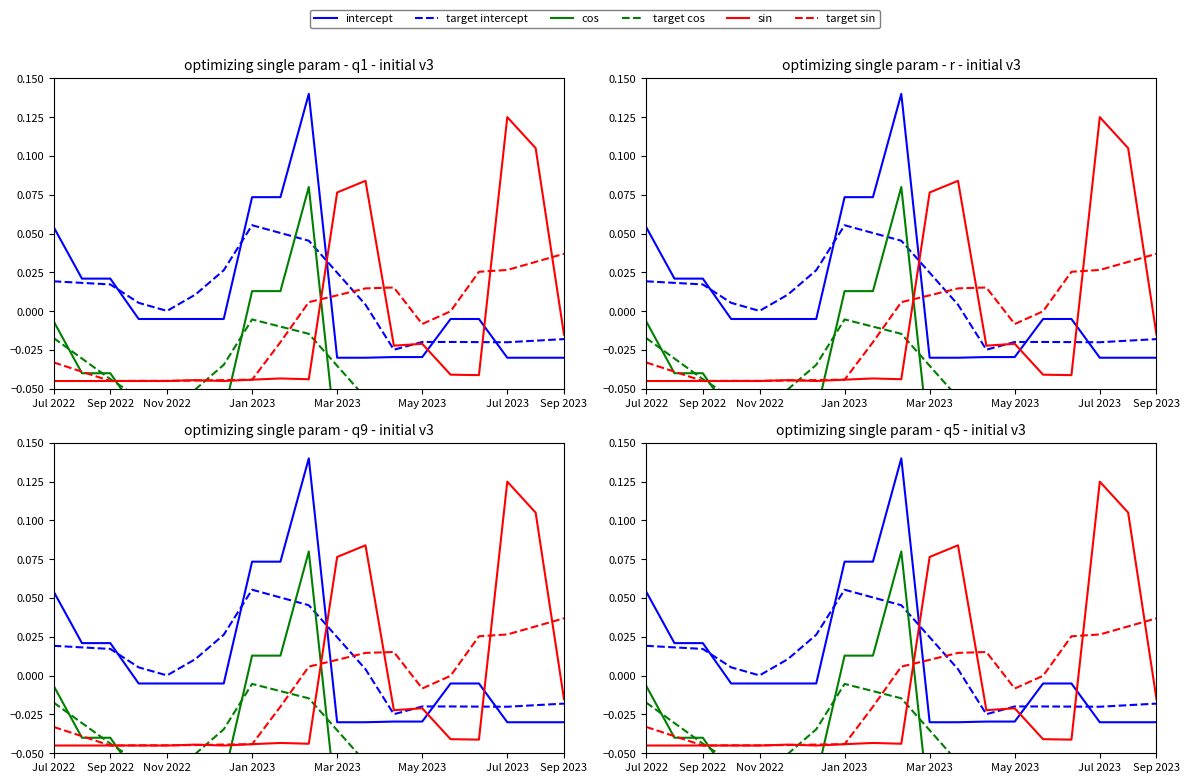

How many lines are shown in the chart?

6